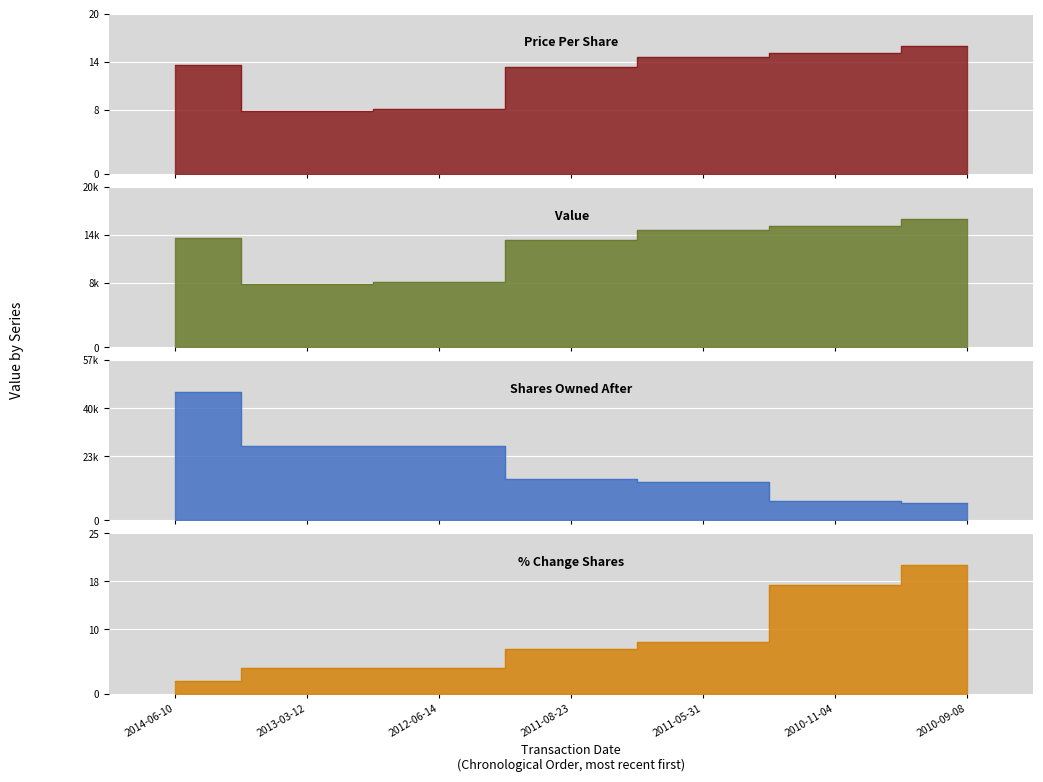

Reading left to right, extract all data points from this chart.

transactionPricePerShare: 2014-06-10=13.4	2013-03-12=7.8	2012-06-14=8.0	2011-08-23=13.2	2011-05-31=14.4	2010-11-04=14.9	2010-09-08=15.8
transactionValue: 2014-06-10=13397.0	2013-03-12=7797.0	2012-06-14=7966.0	2011-08-23=13155.0	2011-05-31=14370.0	2010-11-04=14890.0	2010-09-08=15800.0
sharesOwnedFollowingTransaction: 2014-06-10=45586.0	2013-03-12=26428.0	2012-06-14=26343.0	2011-08-23=14600.0	2011-05-31=13600.0	2010-11-04=7000.0	2010-09-08=6000.0
pctchgSharesOwned: 2014-06-10=2.0	2013-03-12=4.0	2012-06-14=4.0	2011-08-23=7.0	2011-05-31=8.0	2010-11-04=17.0	2010-09-08=20.0